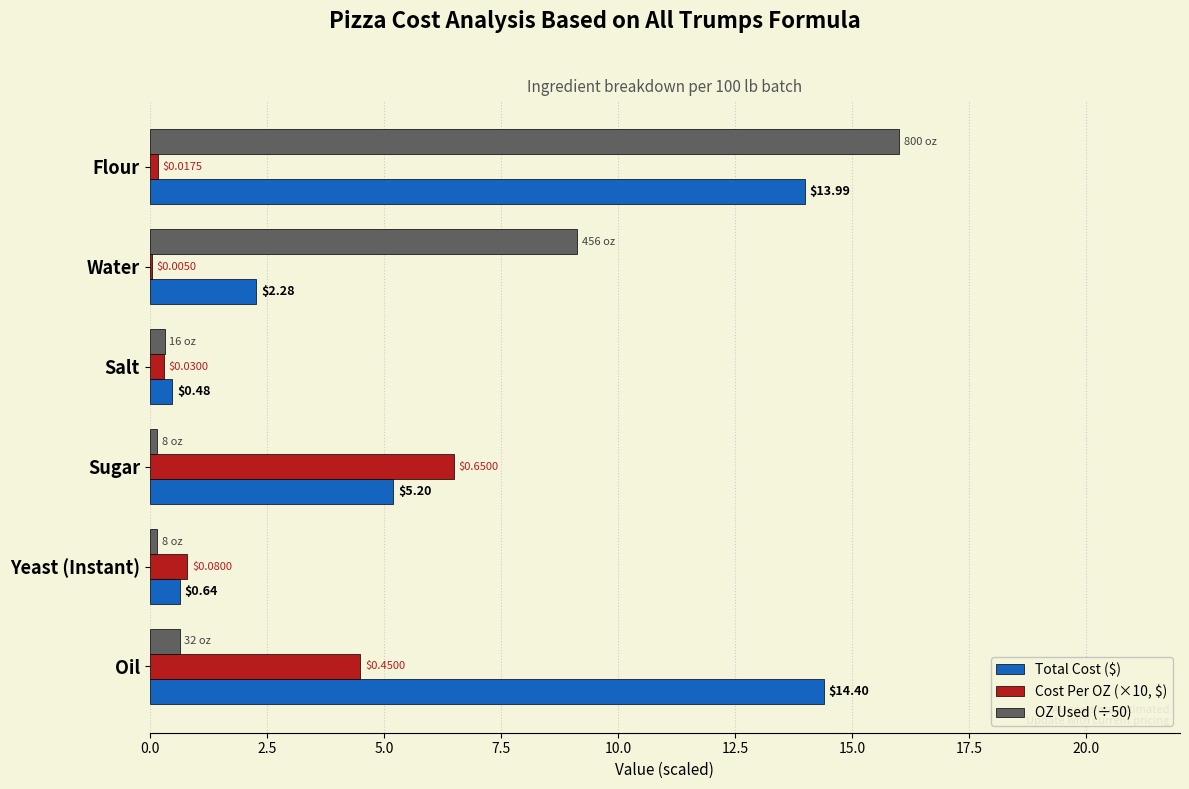

What is the sum of the Total Cost ($) values at Oil and Sugar?

19.6